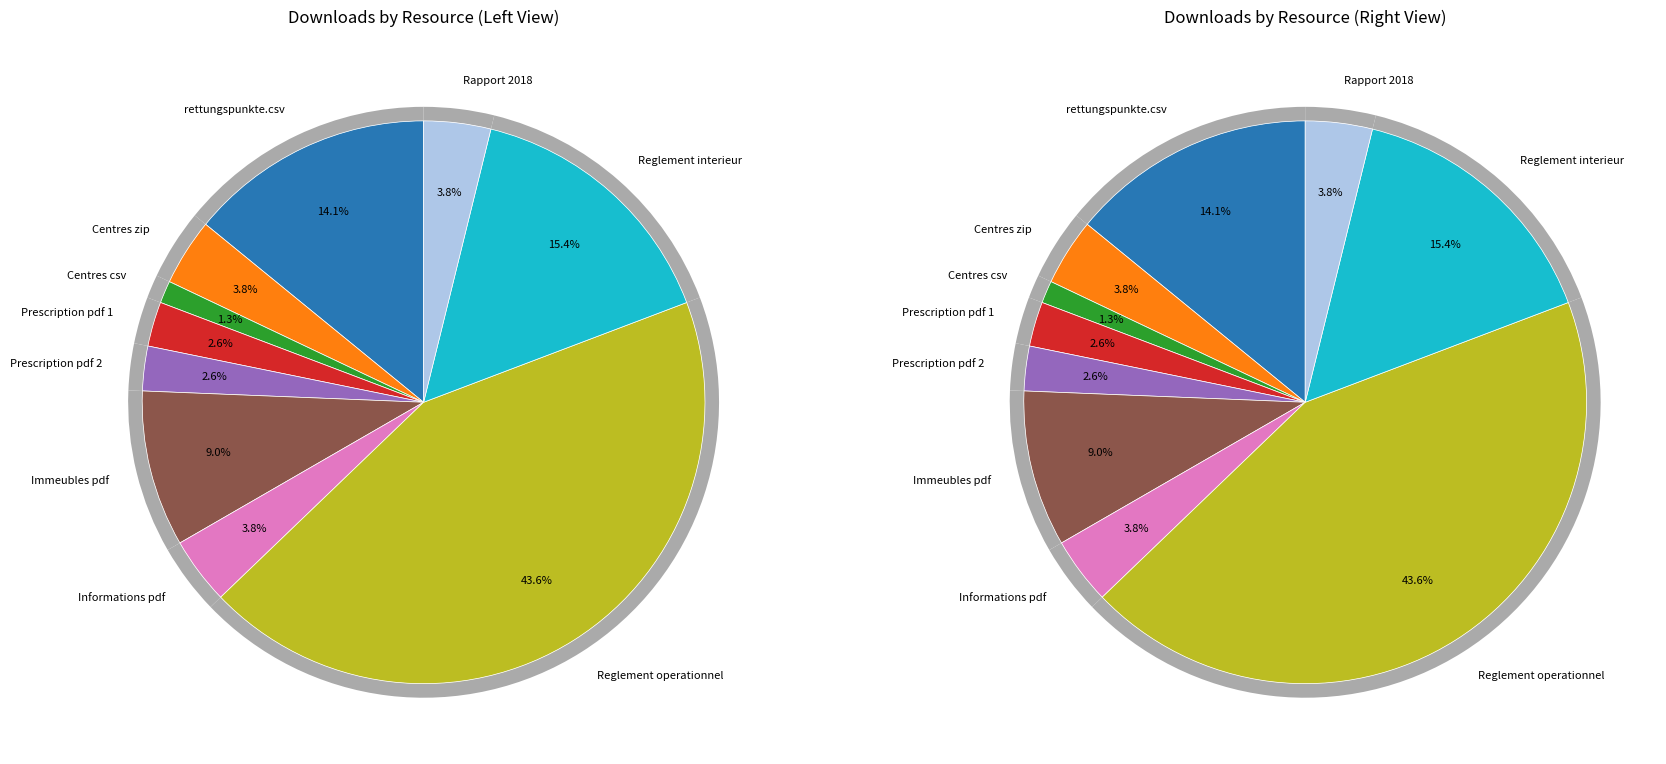

Approximately how many times larger is the value at Prescription pdf 1 compared to Centres zip?

0.7